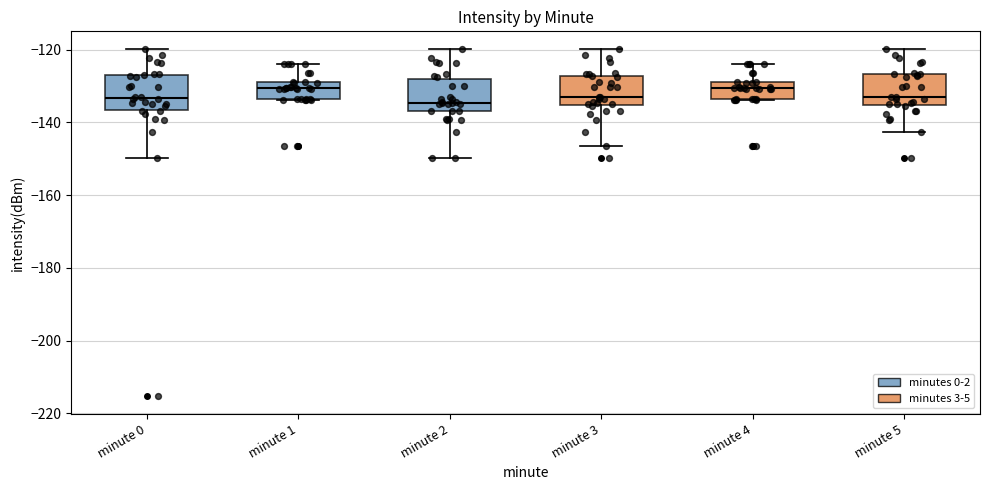

Where does the median line of the box for minute 0 sit on the y-axis? The values are not printed on the chart, so give them approximately, as read against the axis.

-134